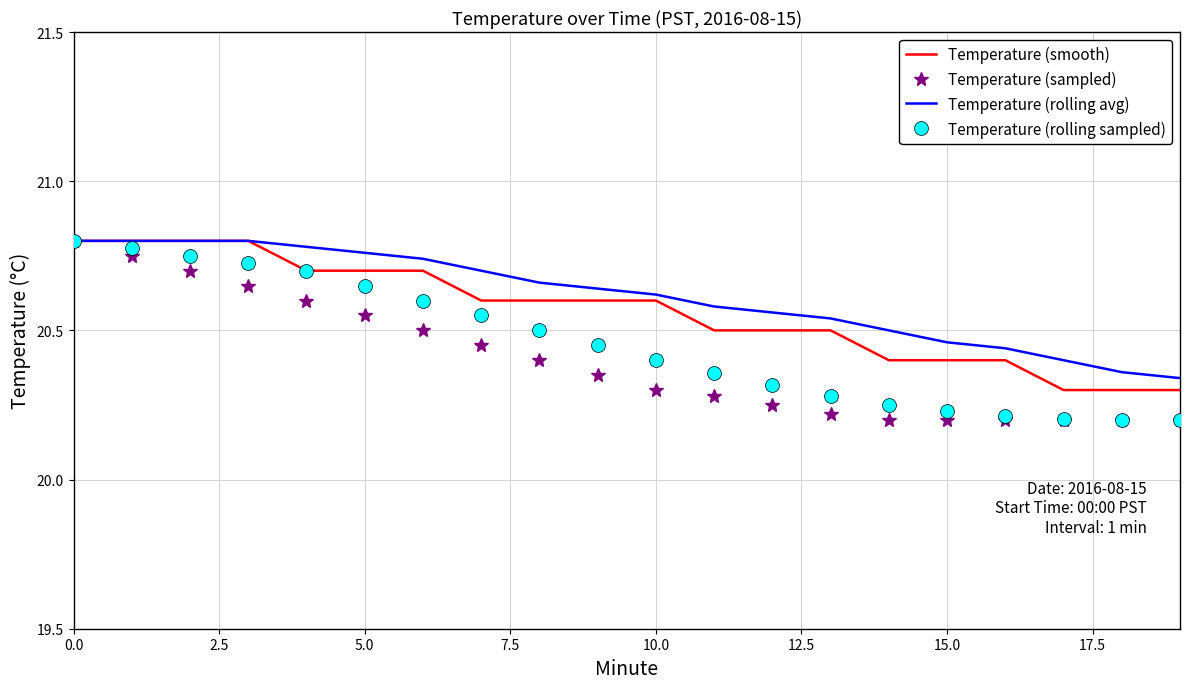

Rank the series by their average value, from highest to lowest.

Temperature (rolling avg), Temperature (smooth), Temperature (rolling sampled), Temperature (sampled)